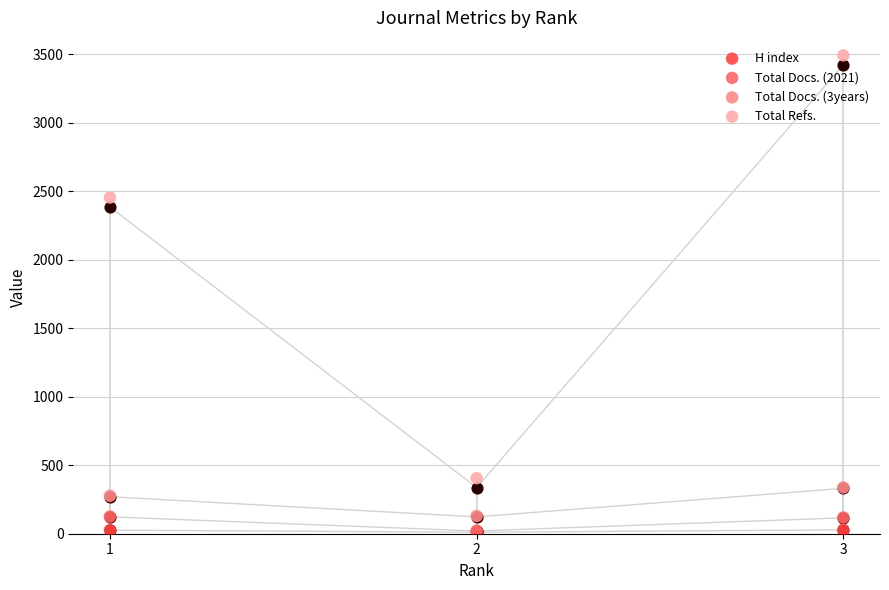

At which category is the sum across all series the highest?

3